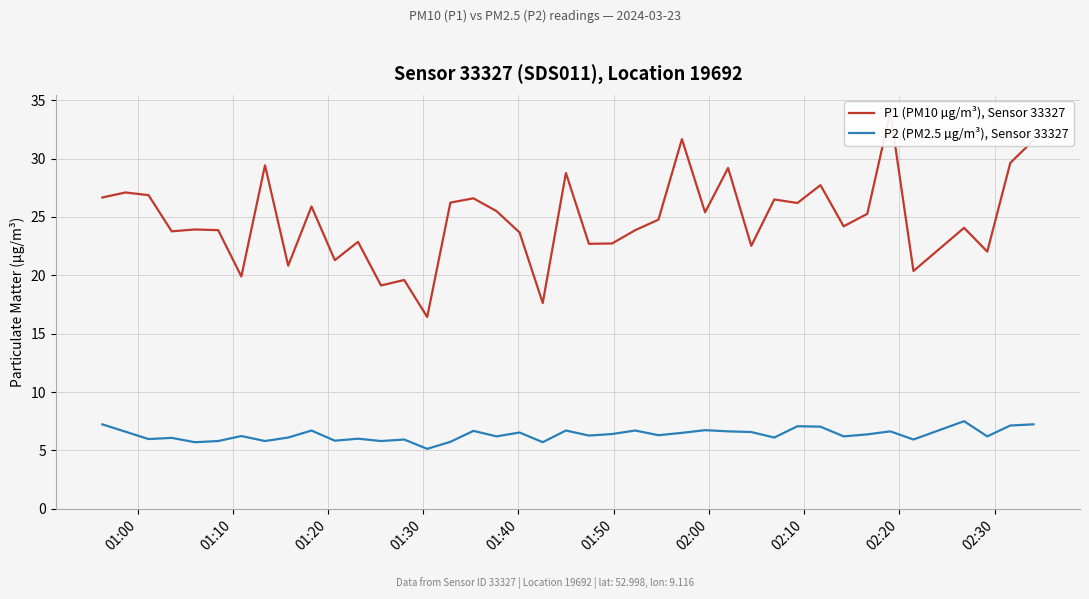

True or false: P1 (PM10 µg/m³), Sensor 33327 and P2 (PM2.5 µg/m³), Sensor 33327 intersect in this chart.

False